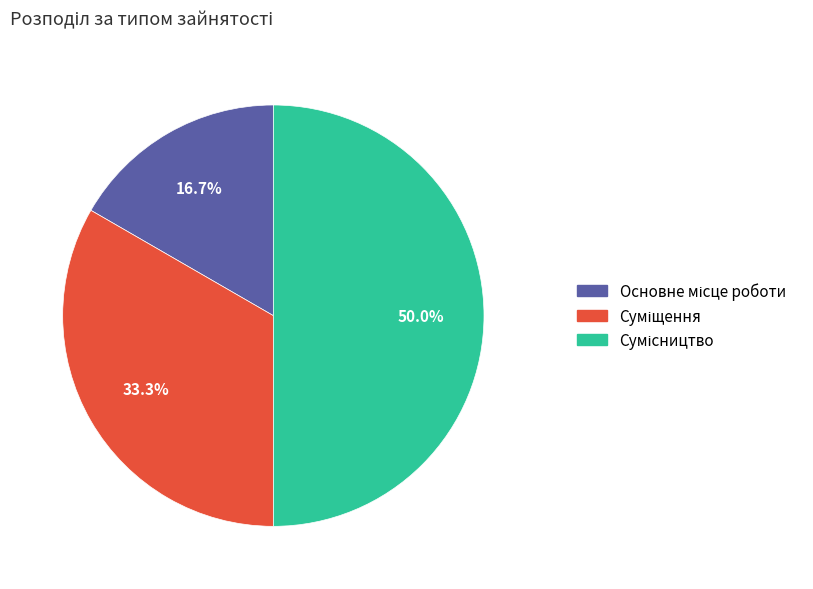

Which category has the smallest portion of the pie?

Основне місце роботи